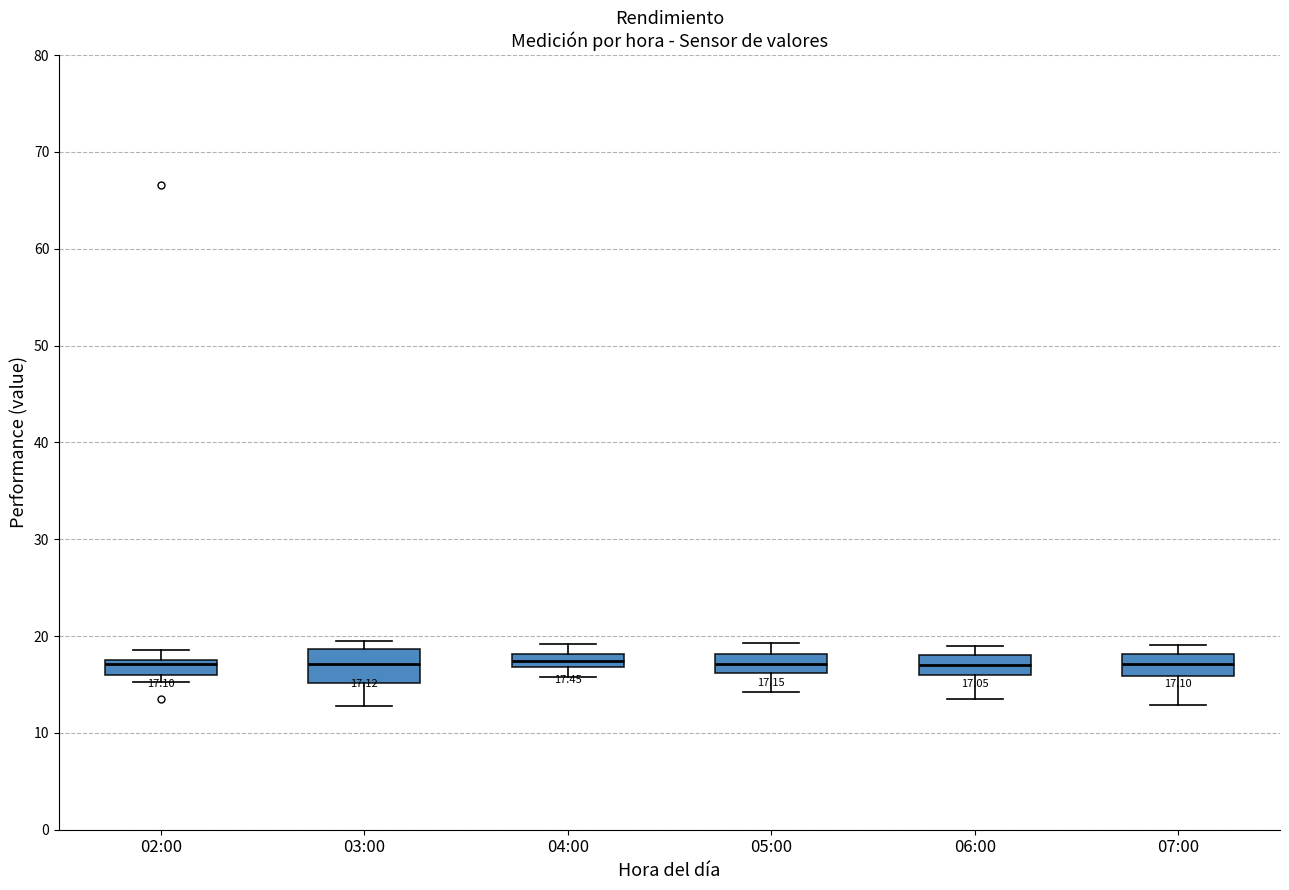

Which box is the tallest, from its lower edge to its upper edge?

03:00